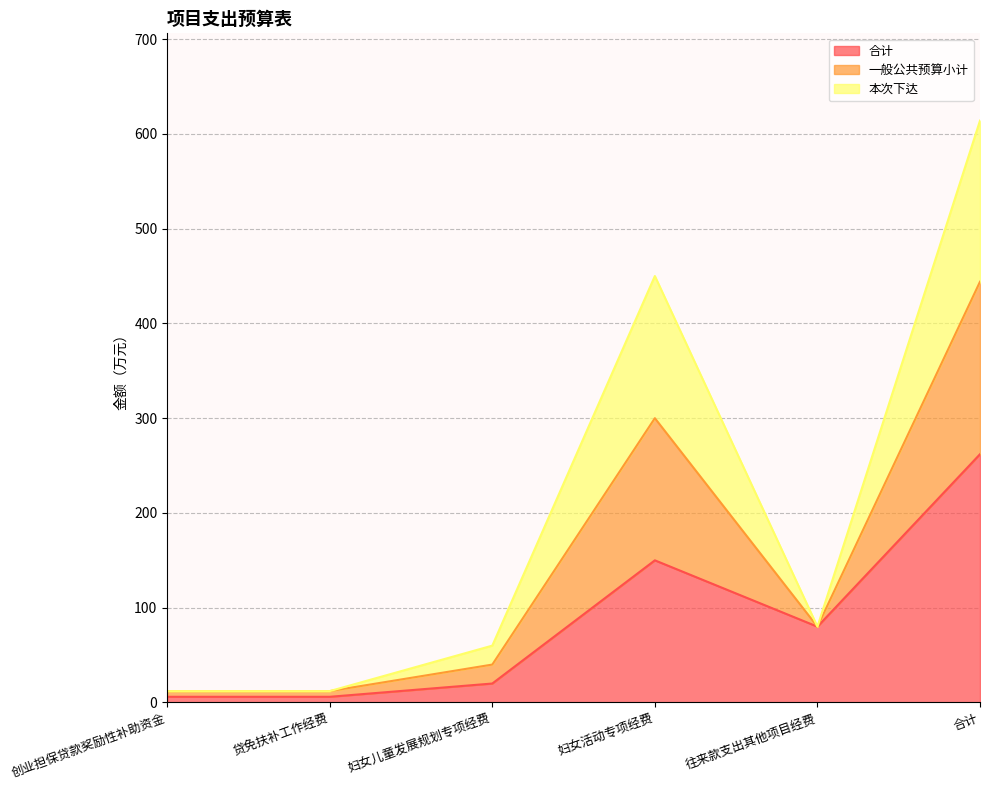

At which category does 一般公共预算小计 reach its first local peak?

妇女活动专项经费